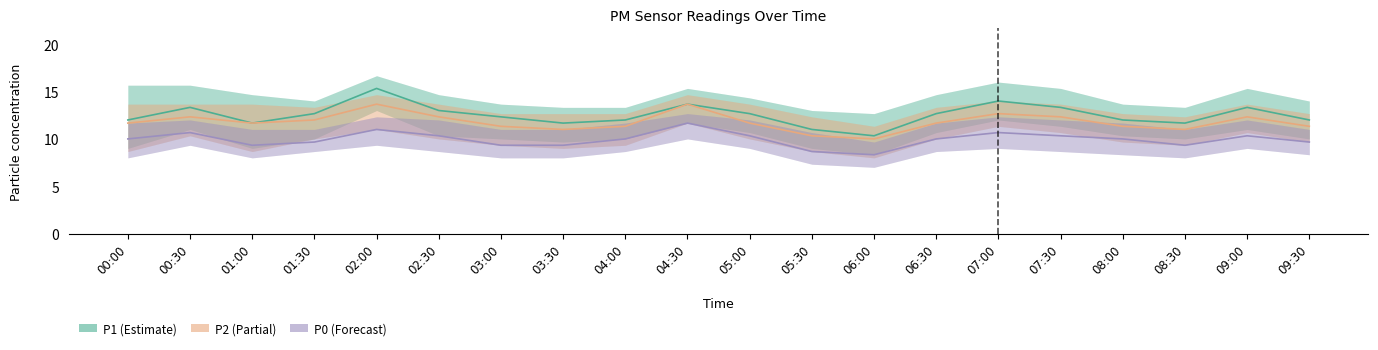

Which has a higher value, 04:00 or 02:30?

02:30